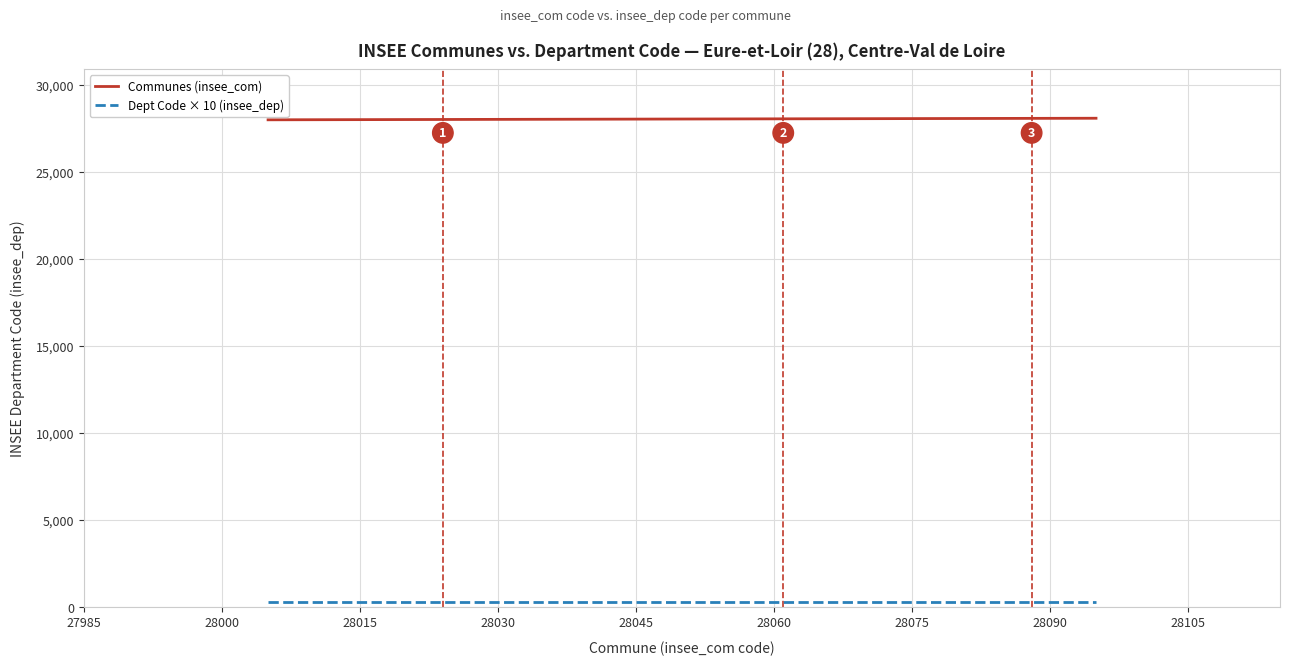

What is the greatest value displayed?

28095